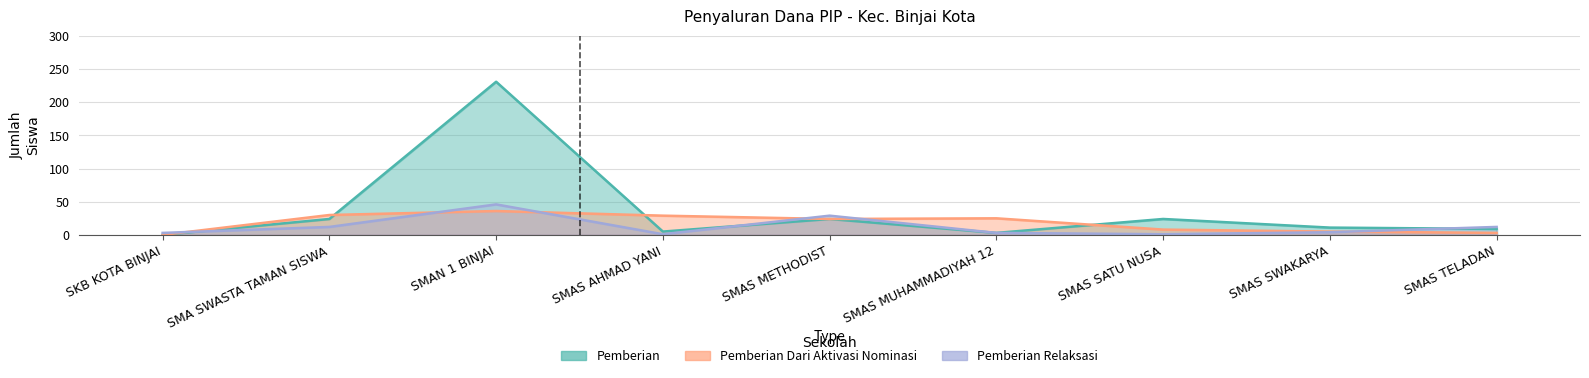

What is the total value across all series at SMAS AHMAD YANI?

35